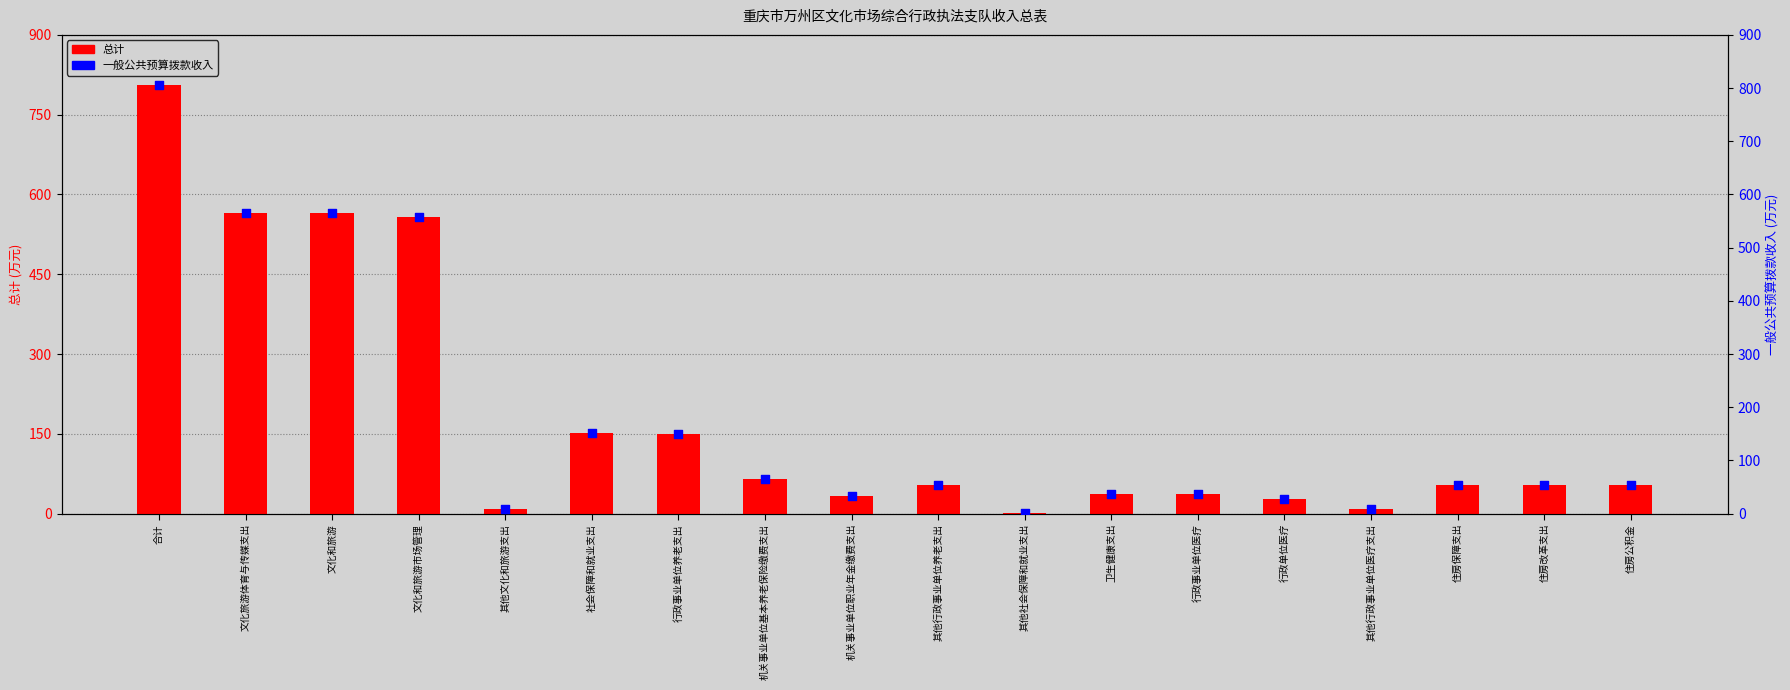

Which series reaches the maximum Y coordinate?

总计